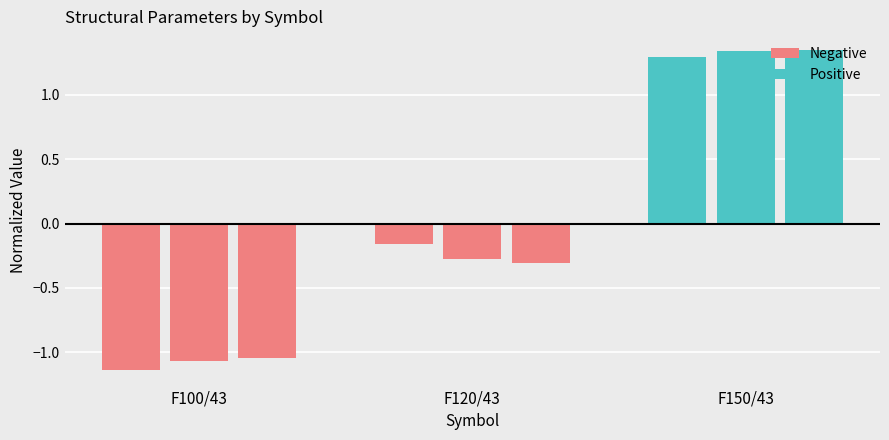

How many distinct data groups are displayed?

2